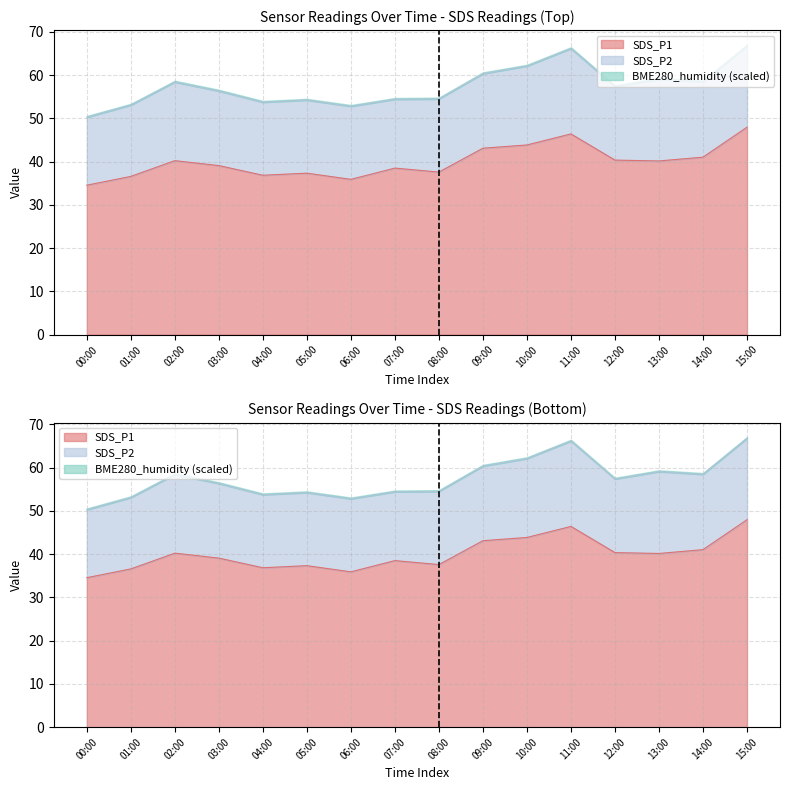

Reading left to right, extract all data points from this chart.

SDS_P1: 00:00=34.5	01:00=36.6	02:00=40.2	03:00=39.1	04:00=36.9	05:00=37.3	06:00=35.9	07:00=38.5	08:00=37.6	09:00=43.1	10:00=43.9	11:00=46.4	12:00=40.4	13:00=40.1	14:00=41.0	15:00=48.0
SDS_P2: 00:00=15.7	01:00=16.5	02:00=18.2	03:00=17.2	04:00=16.9	05:00=16.9	06:00=16.9	07:00=15.9	08:00=16.9	09:00=17.2	10:00=18.2	11:00=19.7	12:00=17.0	13:00=18.9	14:00=17.4	15:00=18.8
BME280_humidity: 00:00=94.7	01:00=94.5	02:00=94.4	03:00=94.6	04:00=94.1	05:00=94.7	06:00=94.4	07:00=94.5	08:00=94.7	09:00=94.5	10:00=94.7	11:00=94.8	12:00=94.8	13:00=94.7	14:00=94.8	15:00=94.4